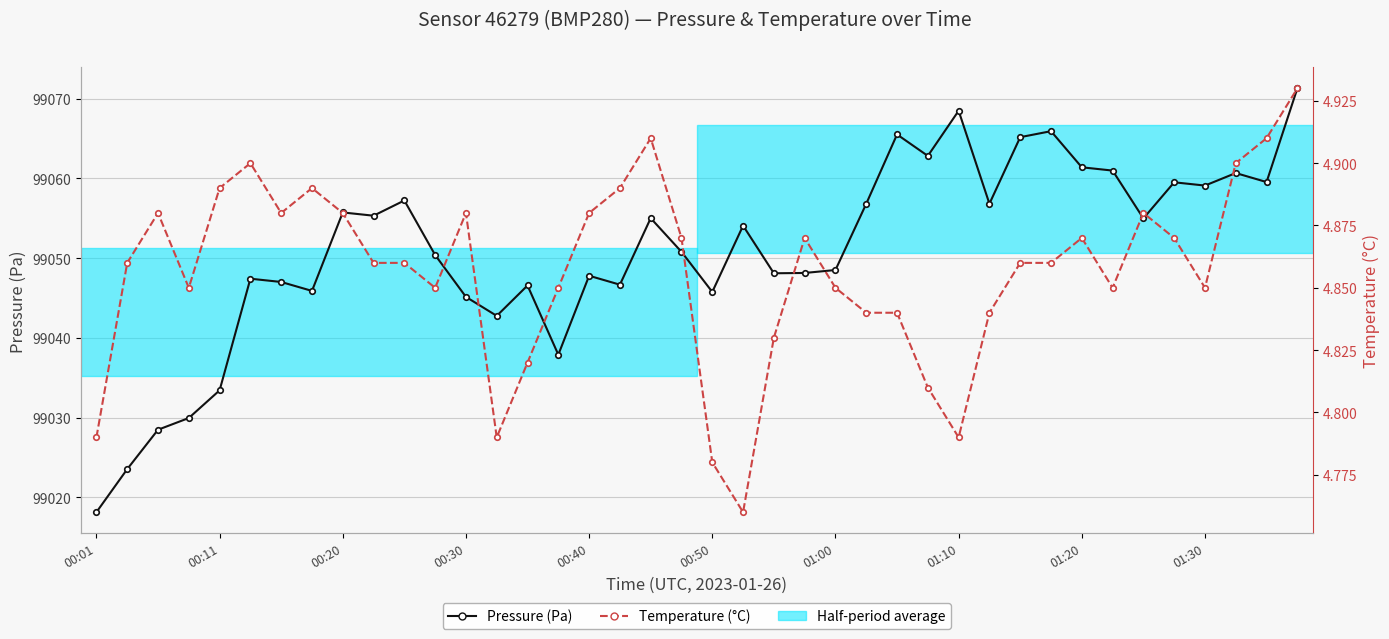

In Temperature (°C), how many points are lower than both neighbors (excluding endpoints)?

8